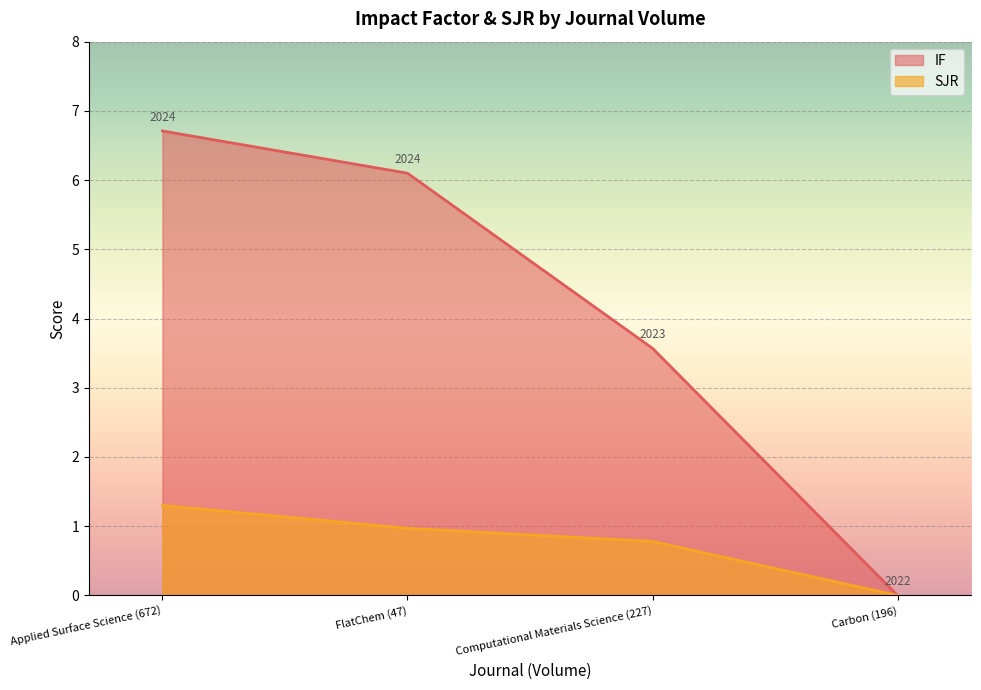

What is the value of the IF point at the 1st from the left?

6.7